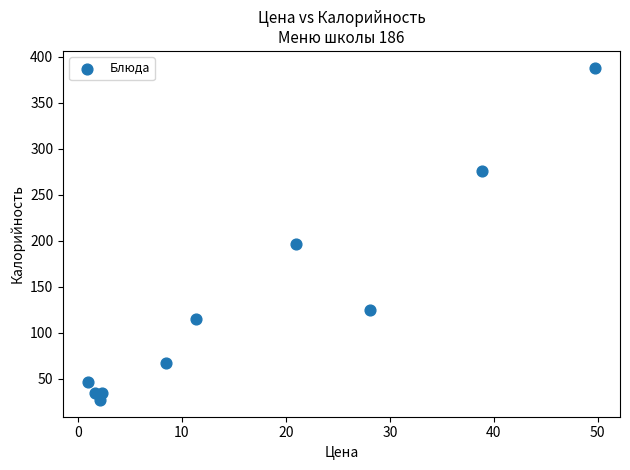

What is the range of Y values (max minus min)?

361.2